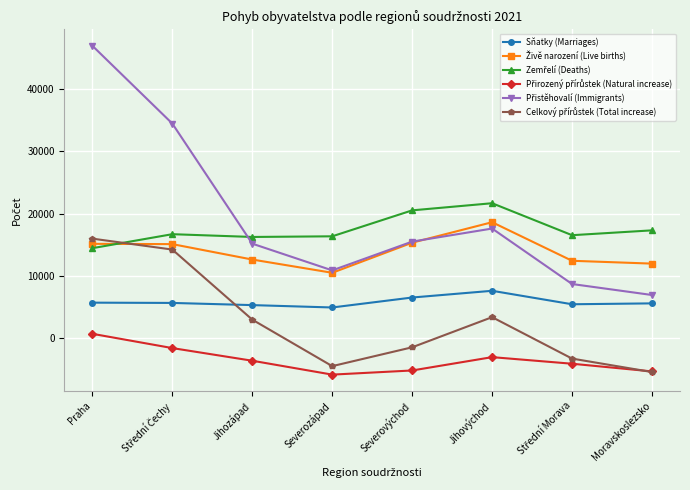

What is the minimum value shown in the chart?

-5862